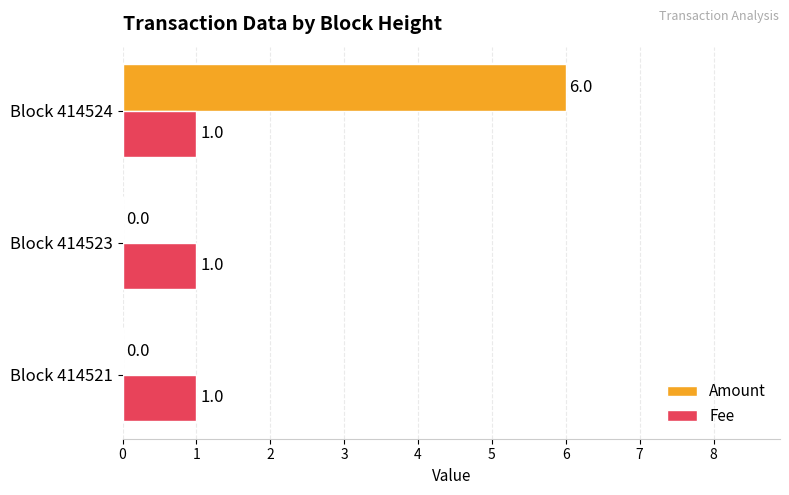

The Amount series shows 6 at Block 414524. True or false?

True